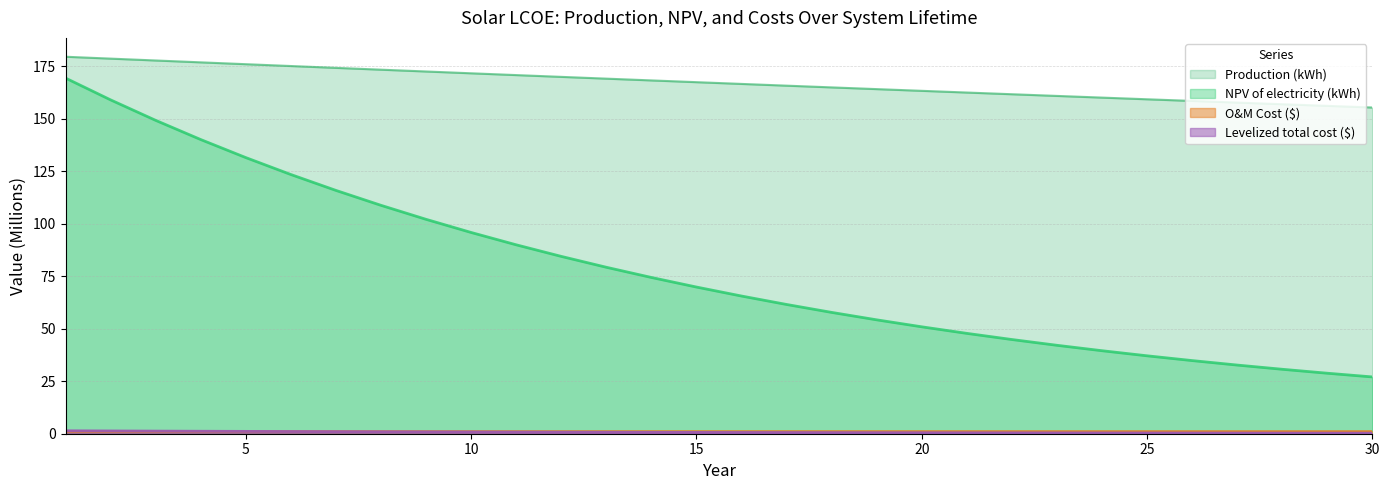

What is the approximate value of Levelized total cost ($) at 20?

0.5